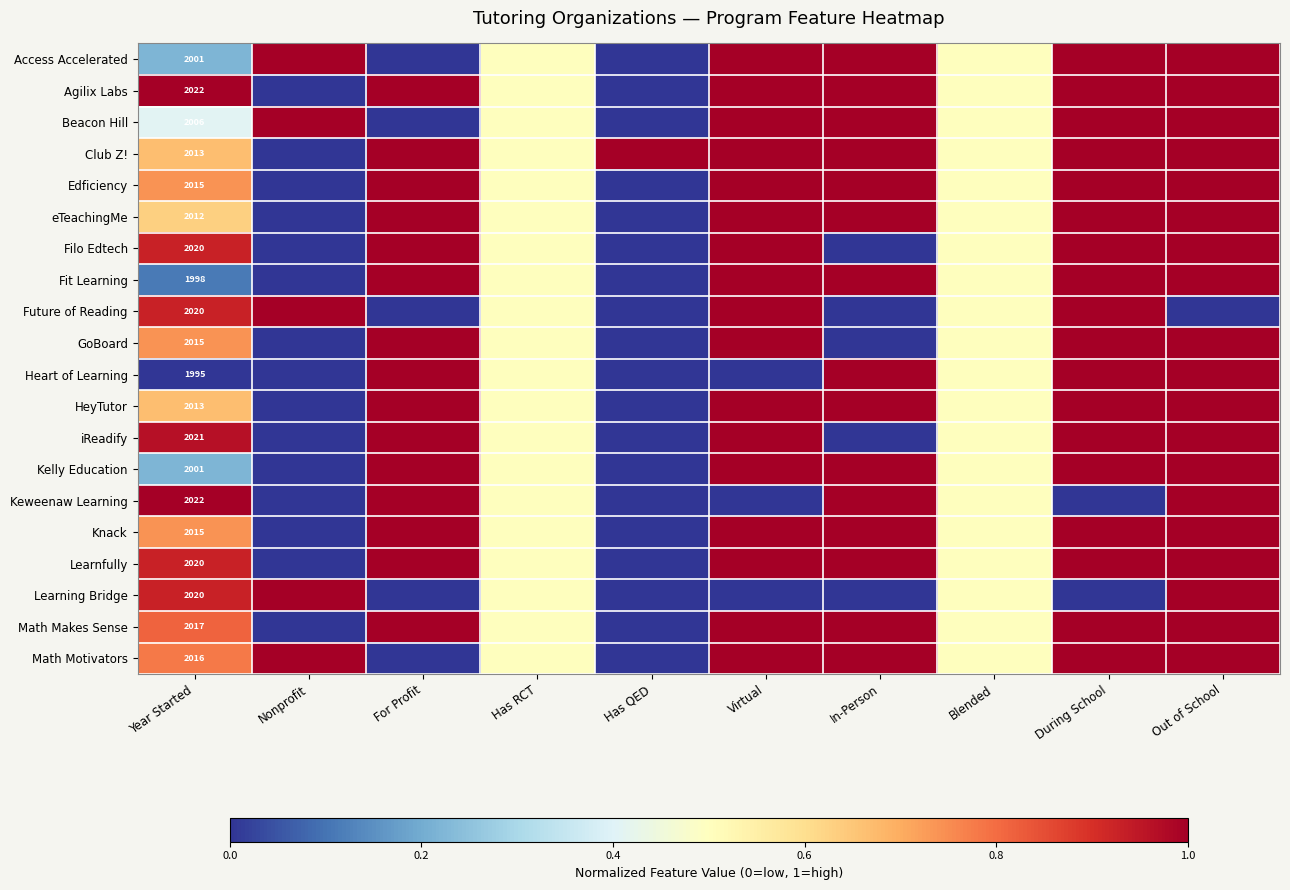

Which label corresponds to the smallest value in the chart?

For Profit